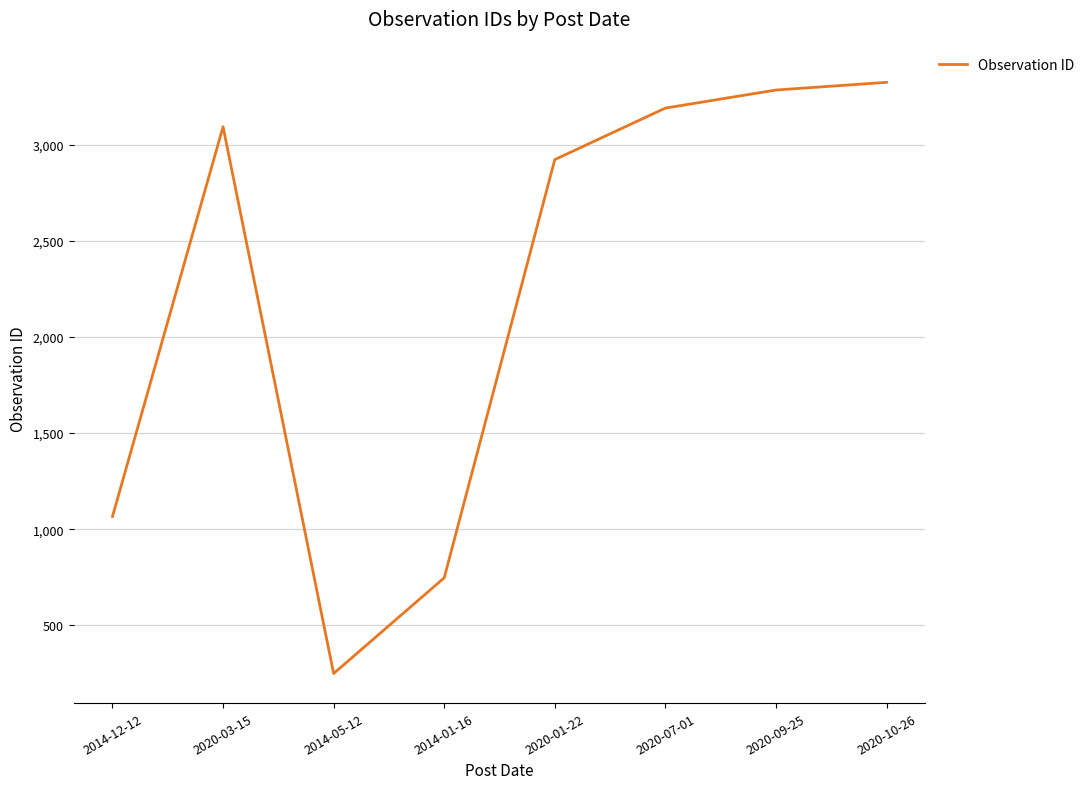

Reading right to left, extract all data points from this chart.

3325	3285	3191	2923	747	249	3094	1066